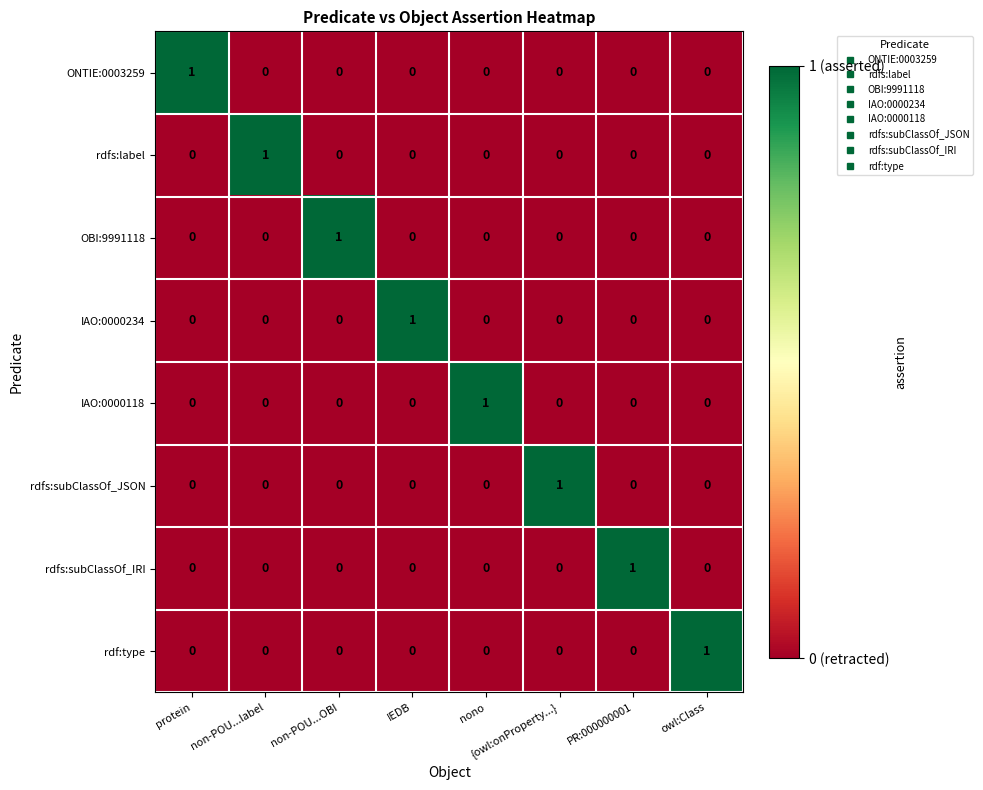

How many categories are shown in the chart?

8